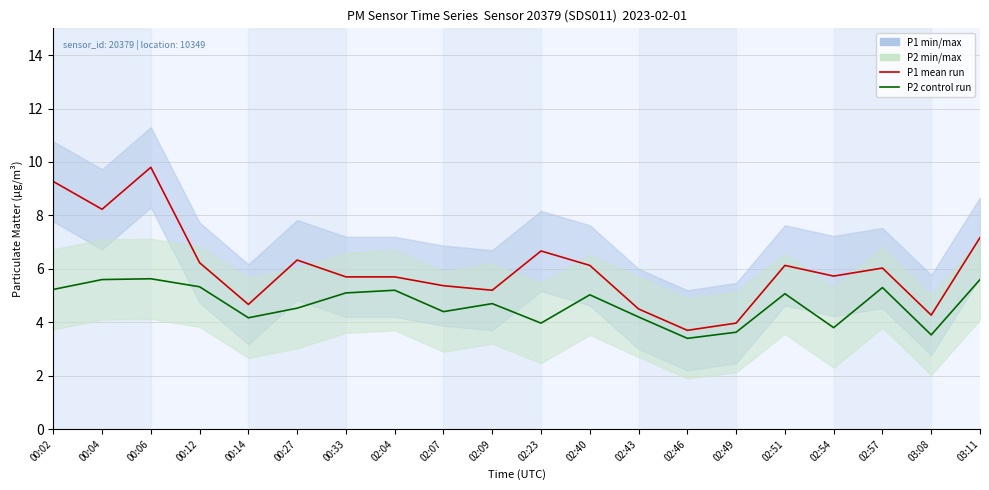

At which label does P2 control run first exceed 5?

00:02